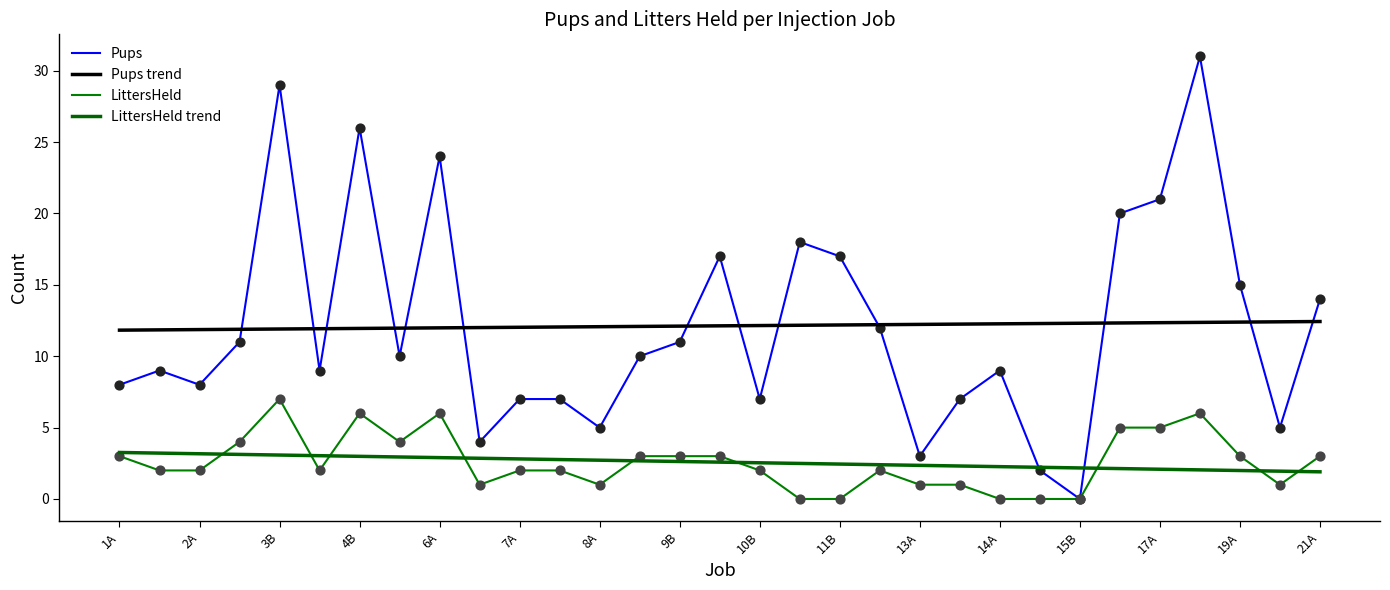

Which series has the largest total across all categories?

Pups trend